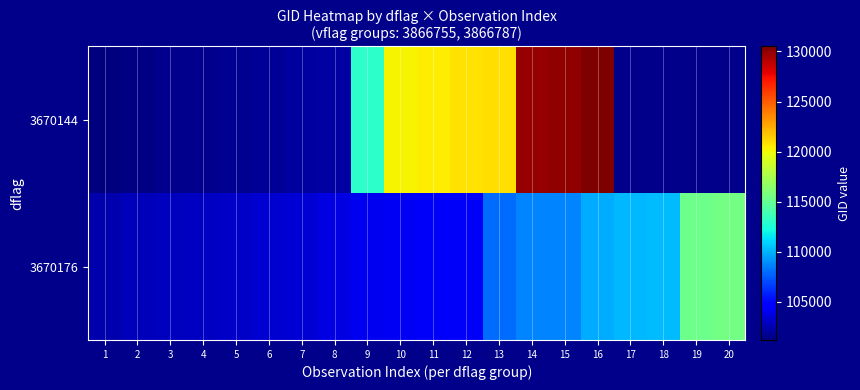

What is the total value across all series at 13?

228966.0